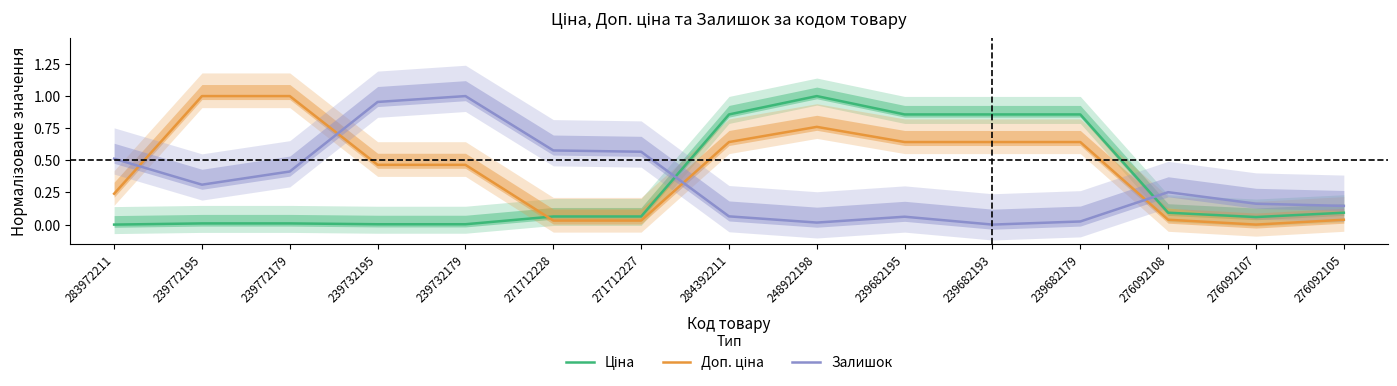

Where is Ціна nearest to the value 0?

283972211